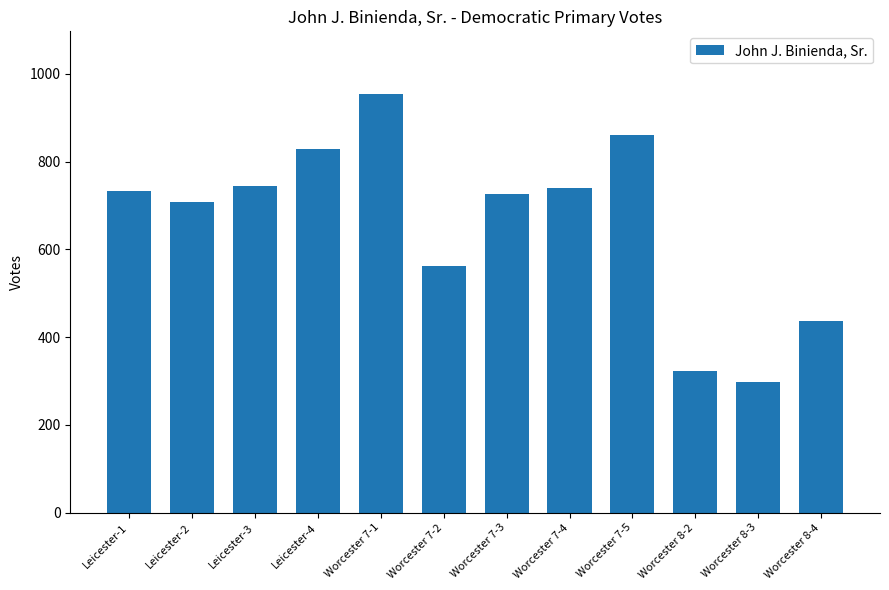

Which category has the lowest value across all series?

Worcester 8-3